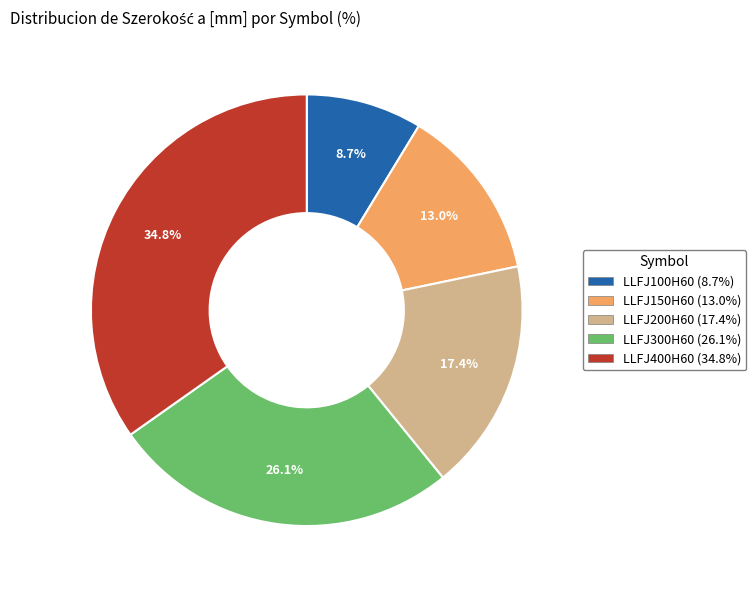

How many segments does this pie chart have?

5